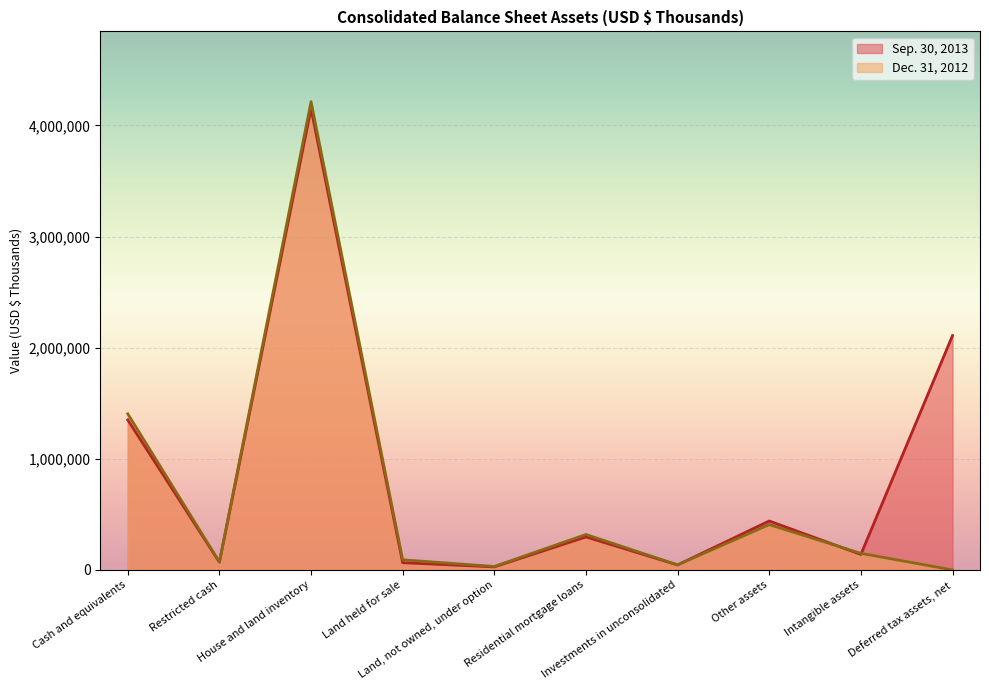

Is the value of Dec. 31, 2012 at Other assets greater than the value of Sep. 30, 2013 at Cash and equivalents?

No